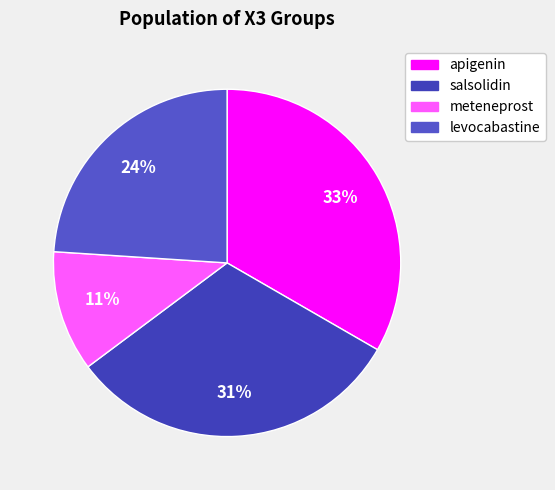

To the nearest percent, what portion does apigenin represent?

33%